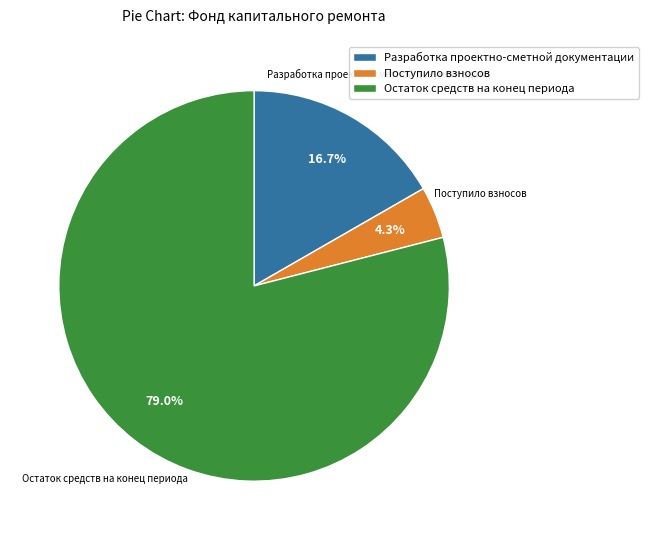

To the nearest percent, what is the average slice percentage?

33%